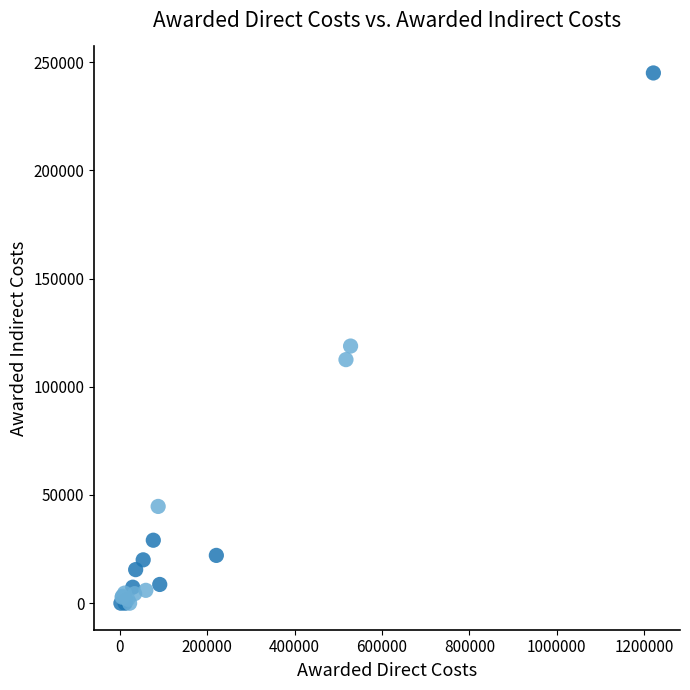

What Y value in the scatter plot is closest to 122499?

118816